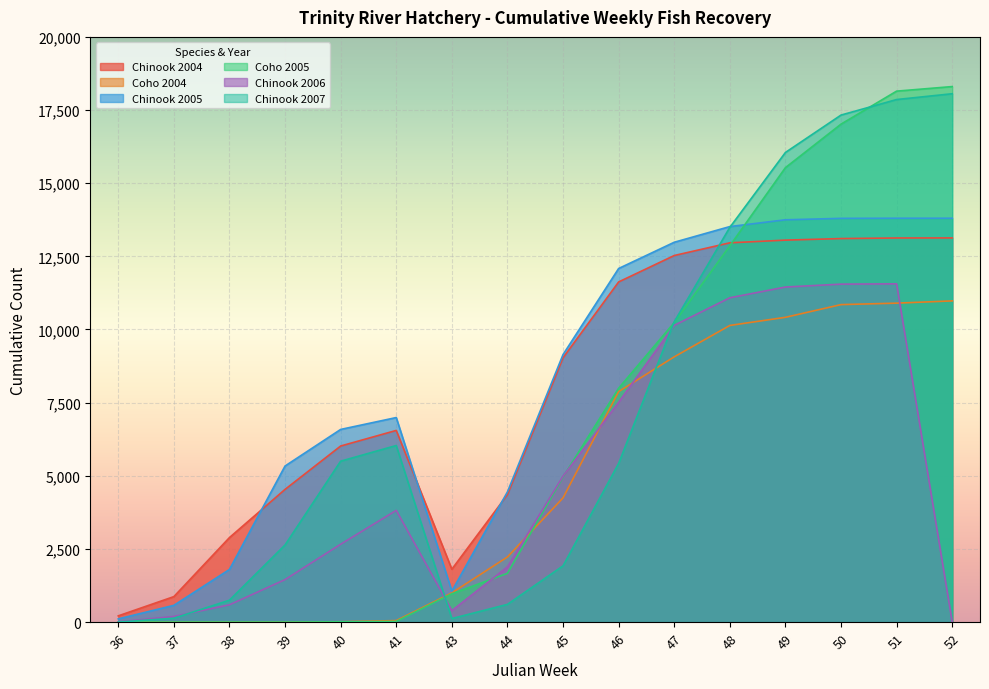

At which category is the sum across all series the highest?

51